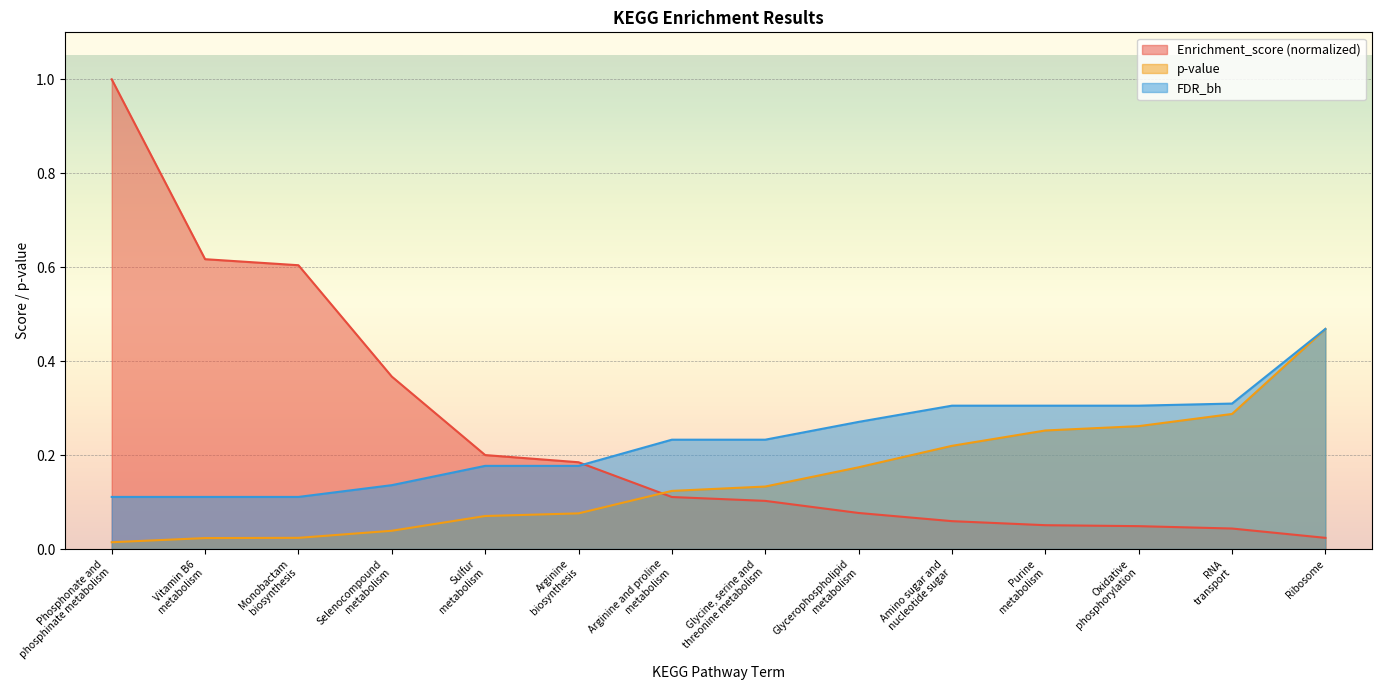

What is the label of the 10th point from the right?

Sulfur
metabolism